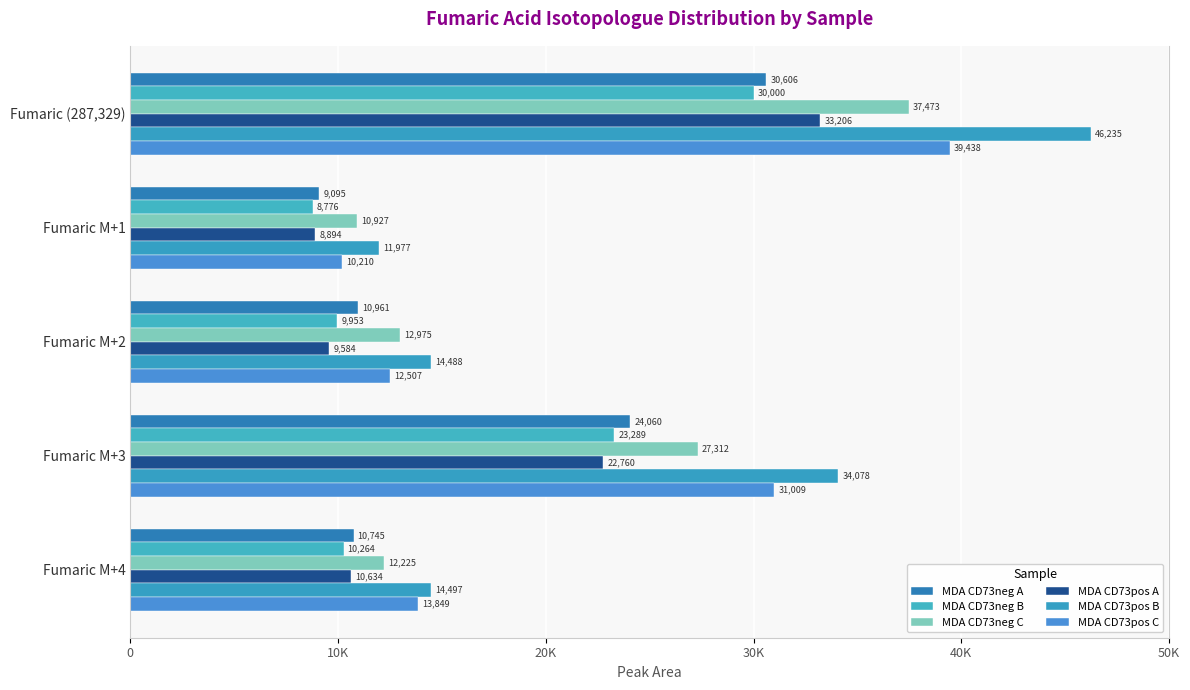

What position from the left is Fumaric M+3?

4